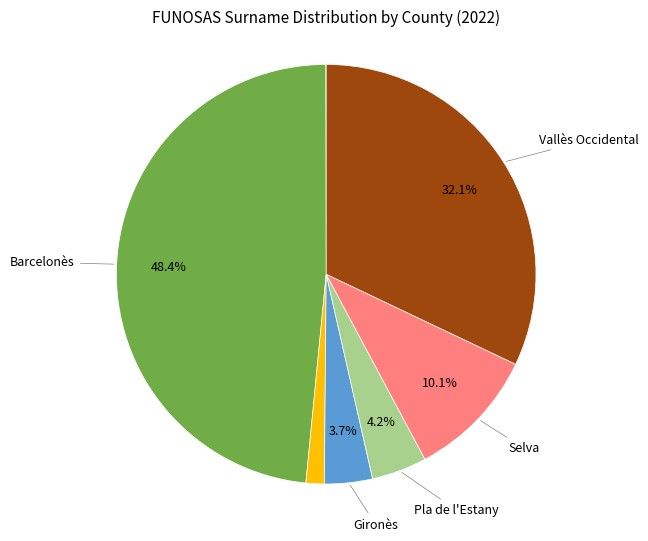

Is there a majority slice in this chart?

No